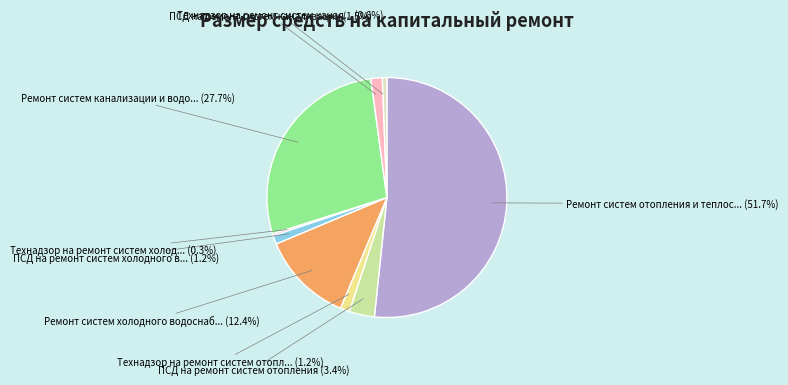

Is there a majority slice in this chart?

Yes